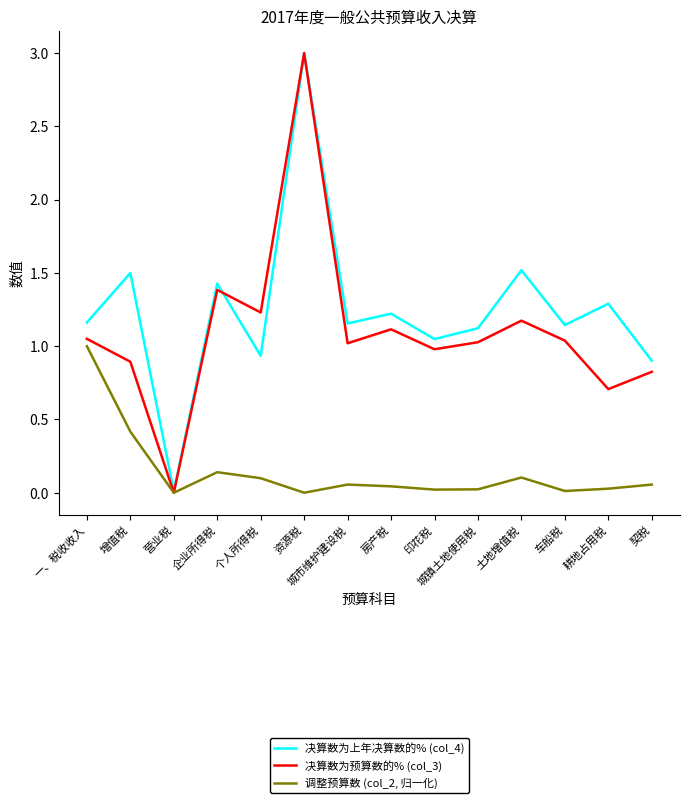

Is the value of 决算数为预算数的% (col_3) at 增值税 greater than the value of 调整预算数 (col_2, 归一化) at 营业税?

Yes